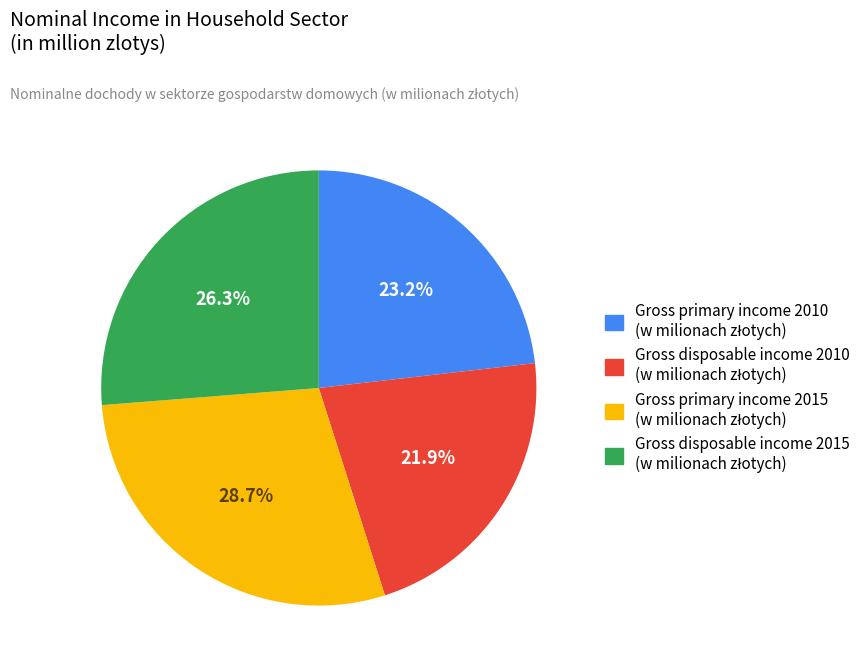

Is there a majority slice in this chart?

No